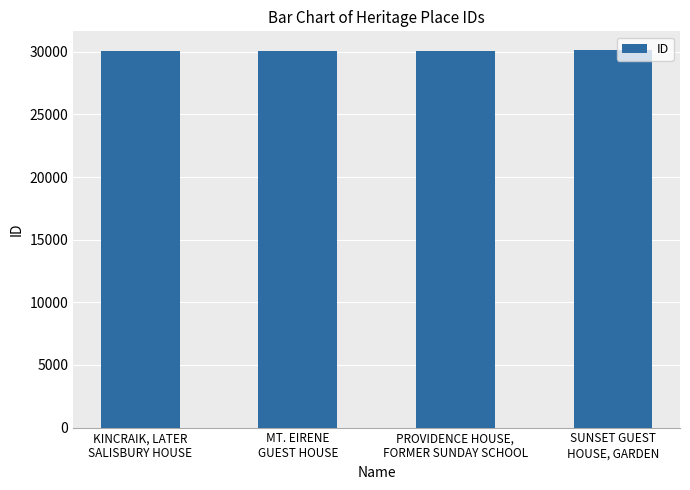

List the labels in order of value, largest first.

SUNSET GUEST
HOUSE, GARDEN, PROVIDENCE HOUSE,
FORMER SUNDAY SCHOOL, MT. EIRENE
GUEST HOUSE, KINCRAIK, LATER
SALISBURY HOUSE